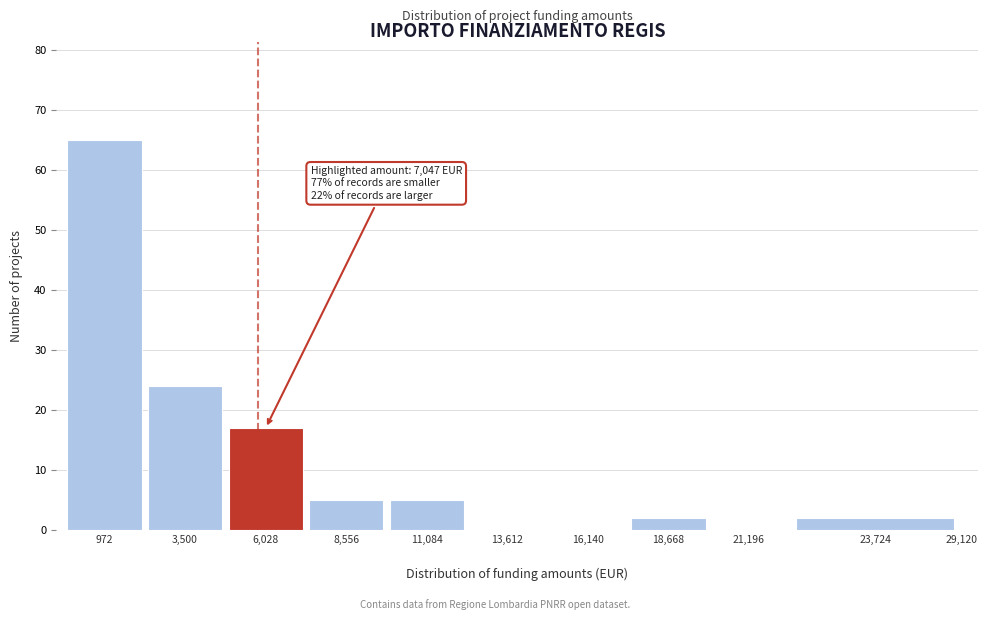

What is the sum of all values?

120